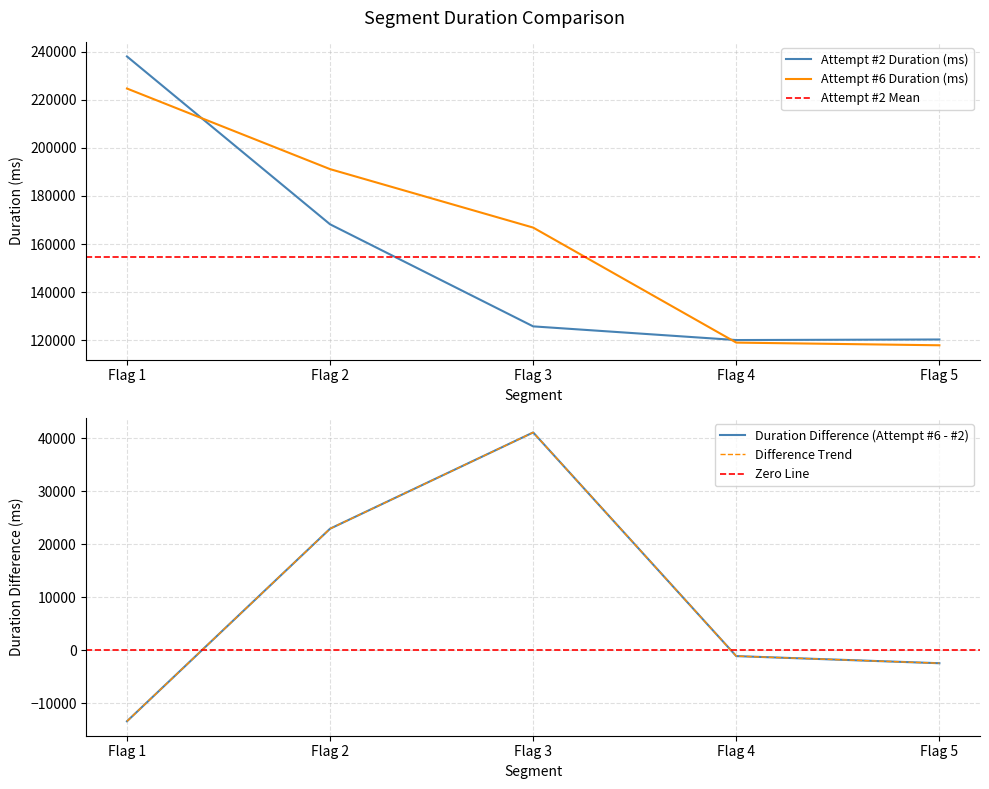

Which series has the widest spread of values?

Attempt #2 Duration (ms)